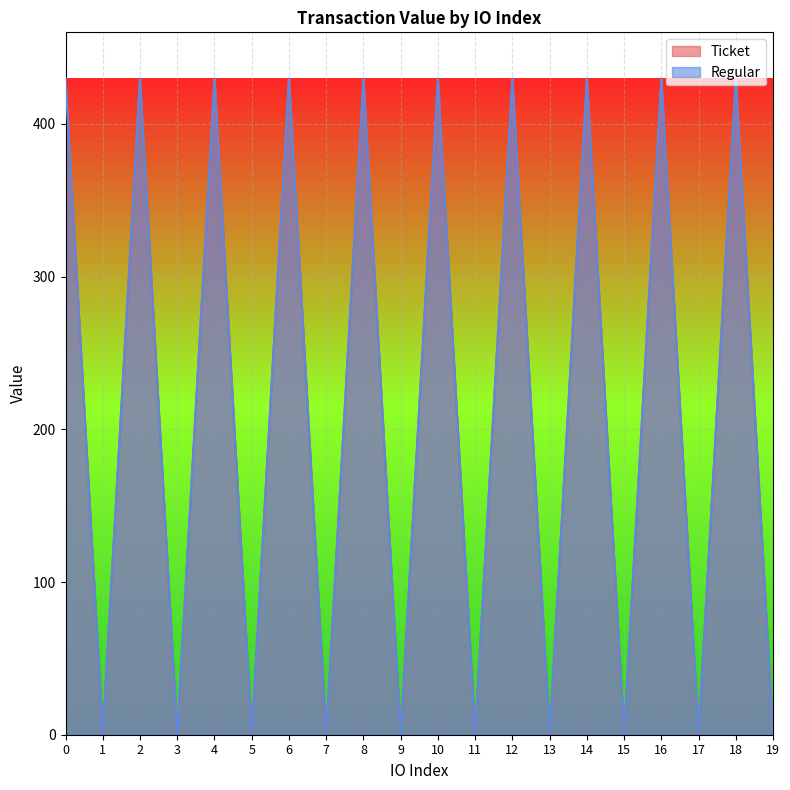

At which category does the chart reach its minimum across all series?

1